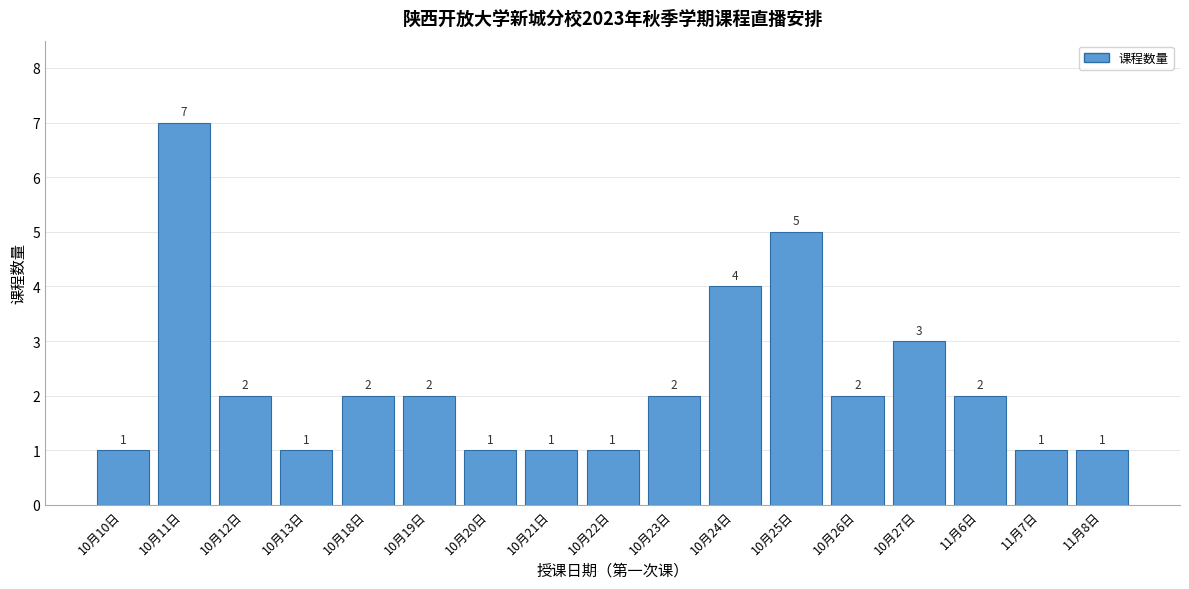

Reading right to left, what are all the values shown in this chart?

11月8日=1	11月7日=1	11月6日=2	10月27日=3	10月26日=2	10月25日=5	10月24日=4	10月23日=2	10月22日=1	10月21日=1	10月20日=1	10月19日=2	10月18日=2	10月13日=1	10月12日=2	10月11日=7	10月10日=1